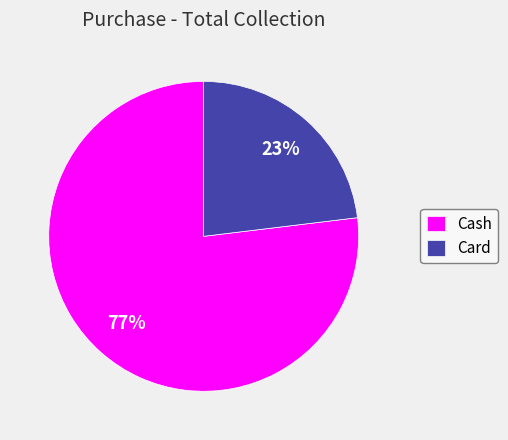

How many slices are in this pie chart?

2